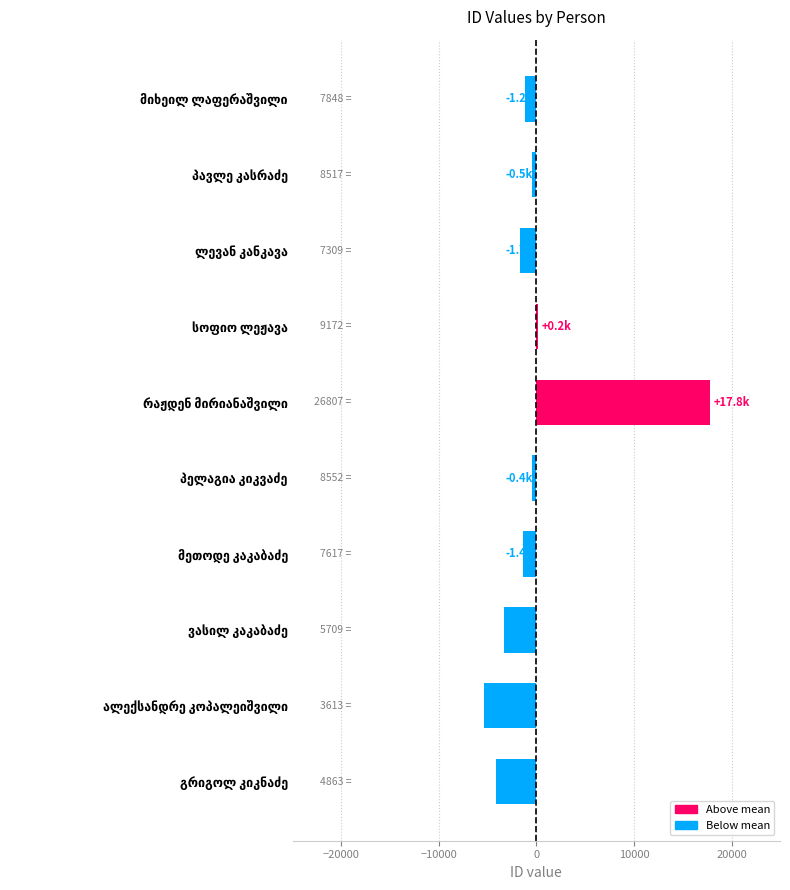

What is the greatest value displayed?

17806.3